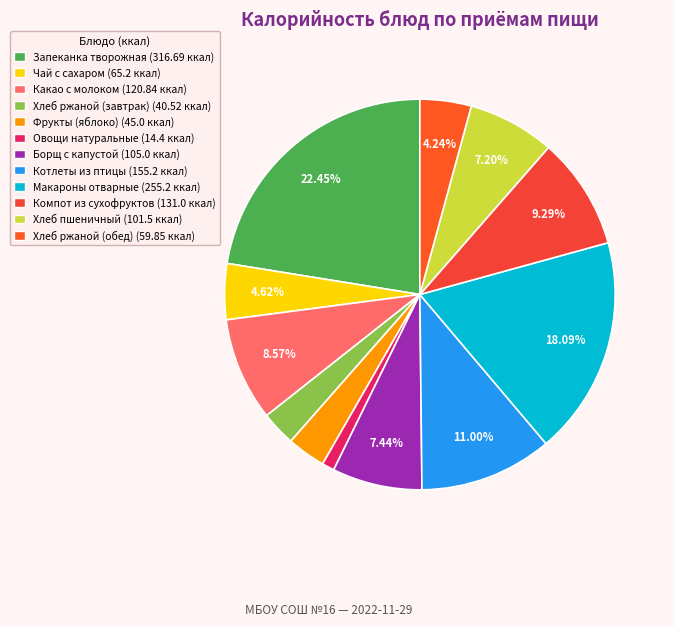

Which has a higher value, Какао с молоком or Компот из сухофруктов?

Компот из сухофруктов